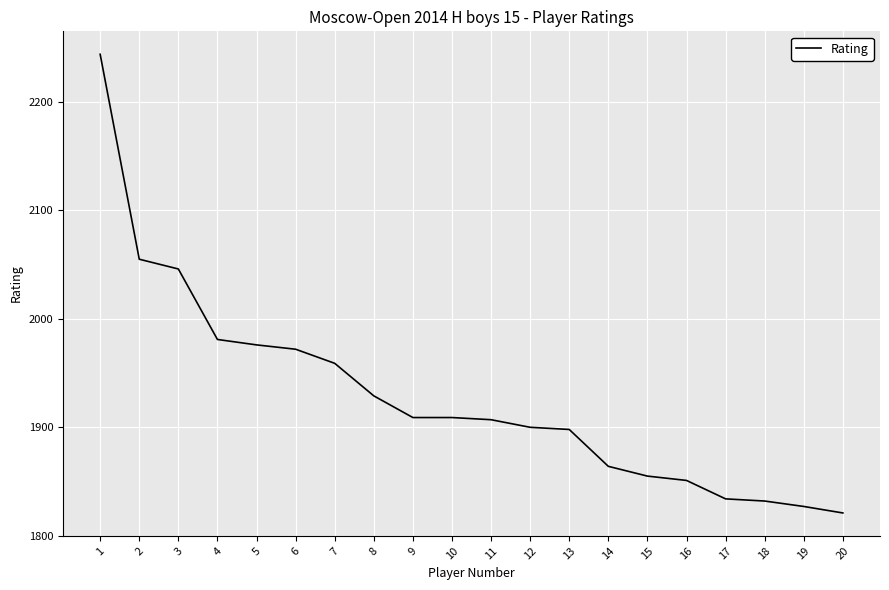

How many series are shown in this chart?

1